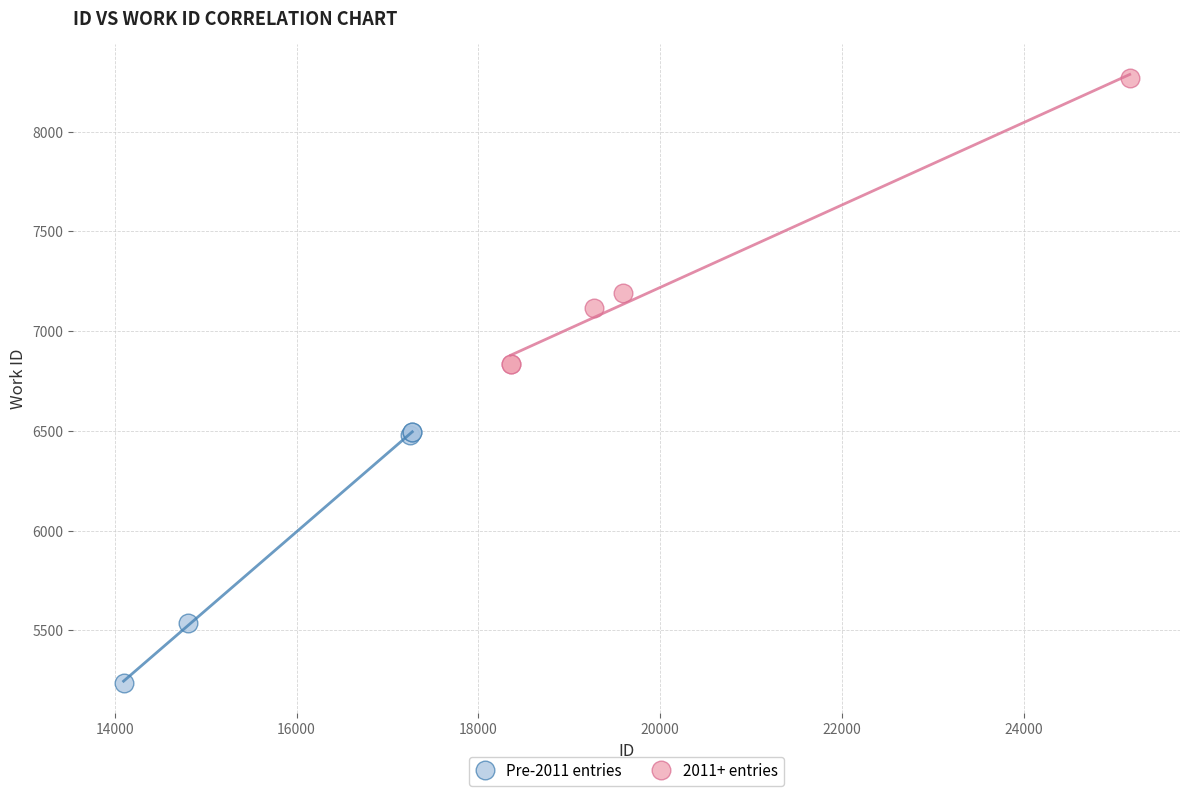

Which series contains the lowest Y value?

Pre-2011 entries